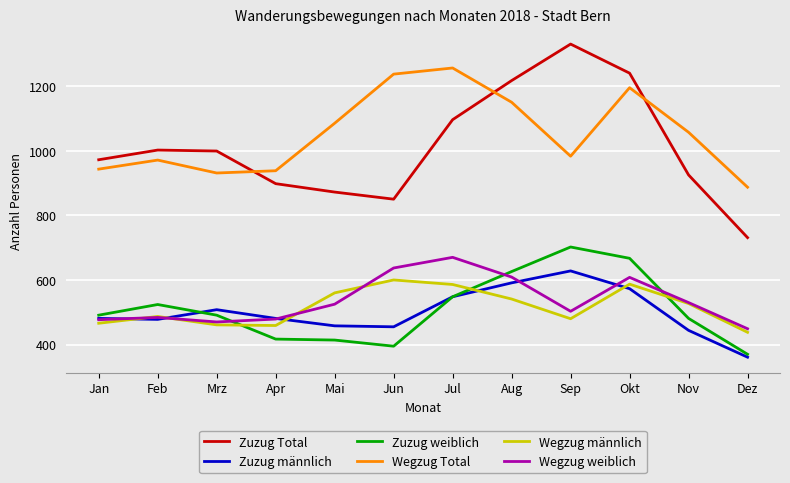

Which series has the largest range (max minus min)?

Zuzug Total